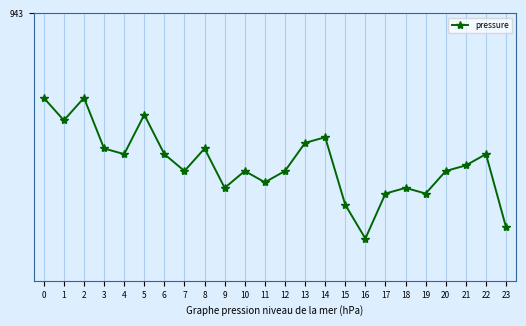

What is the difference between the second highest and second lowest values?

0.2